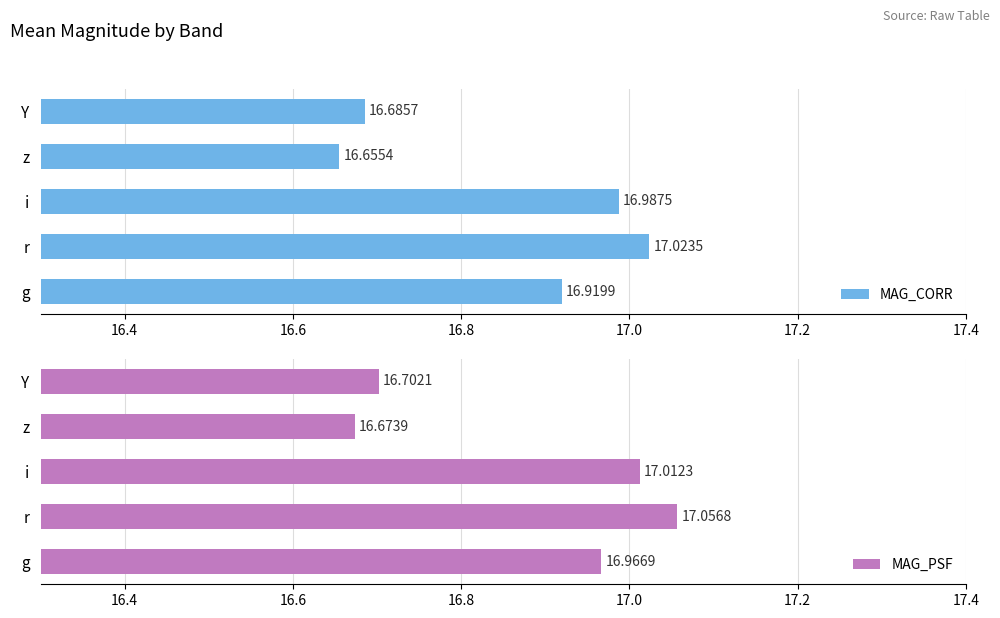

At which label does MAG_CORR reach its peak?

r